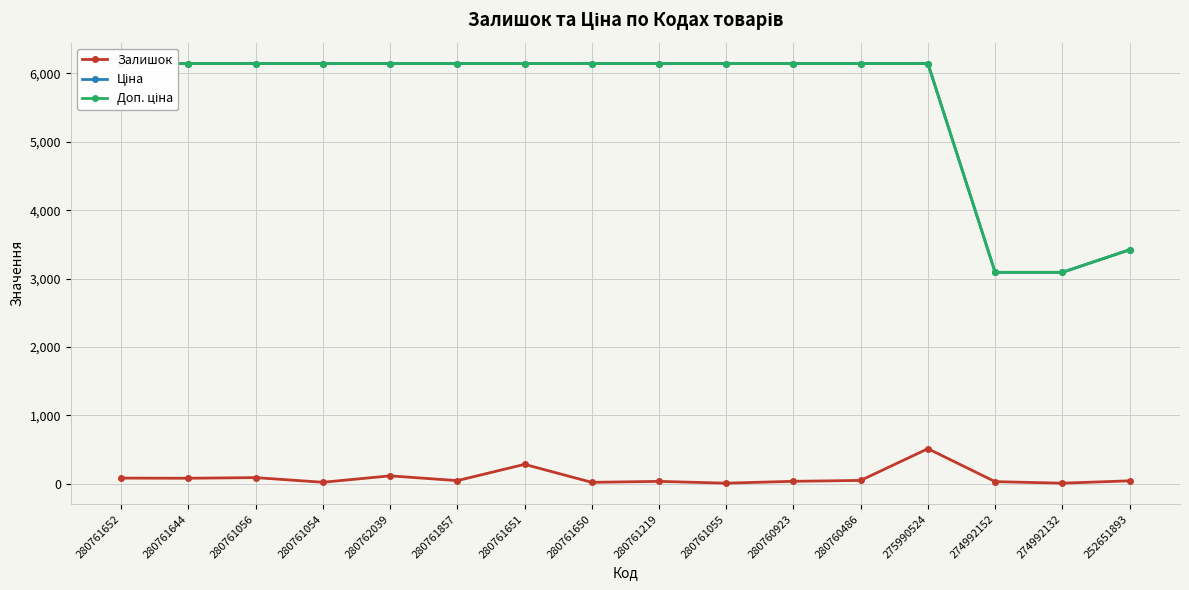

True or false: Ціна has more than 0 interior local peaks.

False